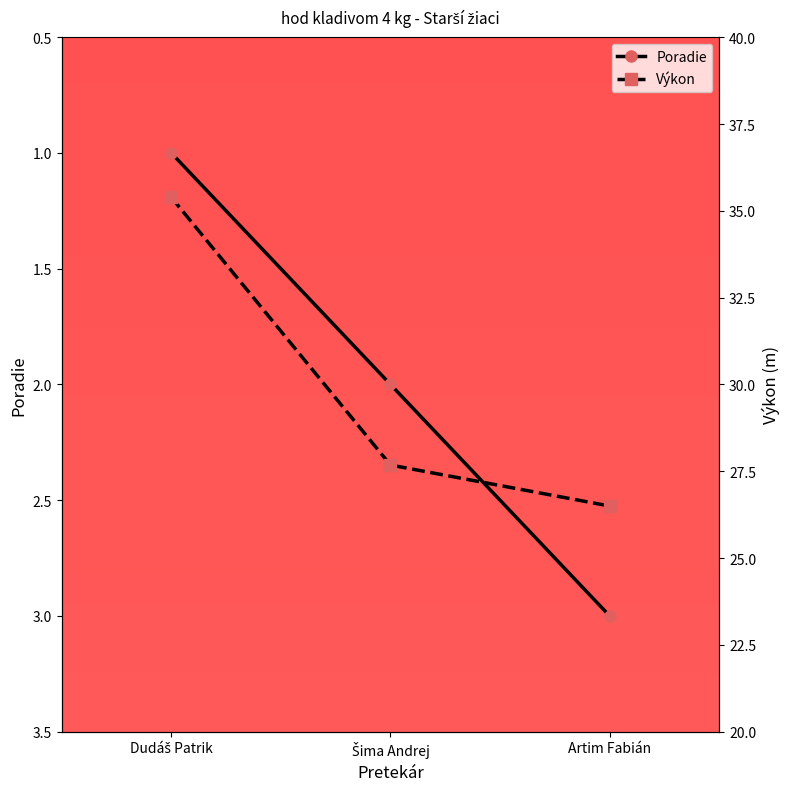

Rank the series by their average value, from lowest to highest.

Poradie, Výkon